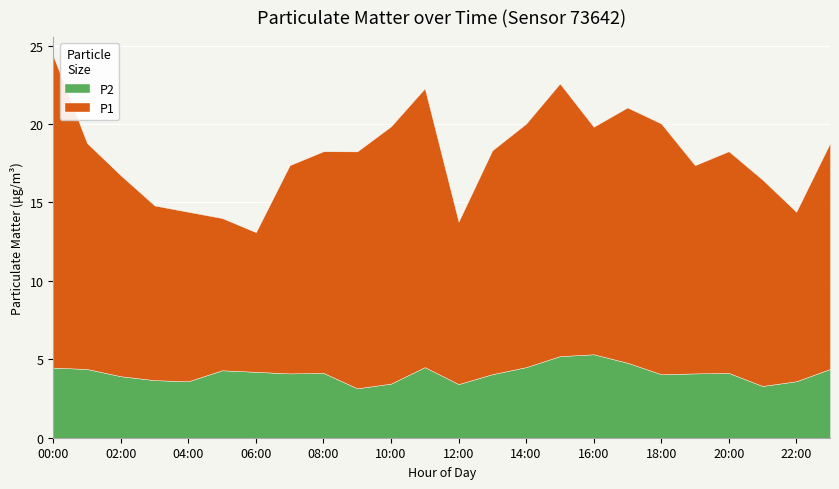

Reading left to right, extract all data points from this chart.

P1: 00:00=19.9	01:00=14.4	02:00=12.8	03:00=11.1	04:00=10.8	05:00=9.7	06:00=8.9	07:00=13.3	08:00=14.1	09:00=15.1	10:00=16.4	11:00=17.8	12:00=10.3	13:00=14.3	14:00=15.5	15:00=17.4	16:00=14.5	17:00=16.3	18:00=16.0	19:00=13.3	20:00=14.1	21:00=13.2	22:00=10.8	23:00=14.4
P2: 00:00=4.5	01:00=4.4	02:00=3.9	03:00=3.7	04:00=3.6	05:00=4.3	06:00=4.2	07:00=4.1	08:00=4.1	09:00=3.1	10:00=3.5	11:00=4.5	12:00=3.4	13:00=4.0	14:00=4.5	15:00=5.2	16:00=5.3	17:00=4.8	18:00=4.0	19:00=4.1	20:00=4.1	21:00=3.3	22:00=3.6	23:00=4.4